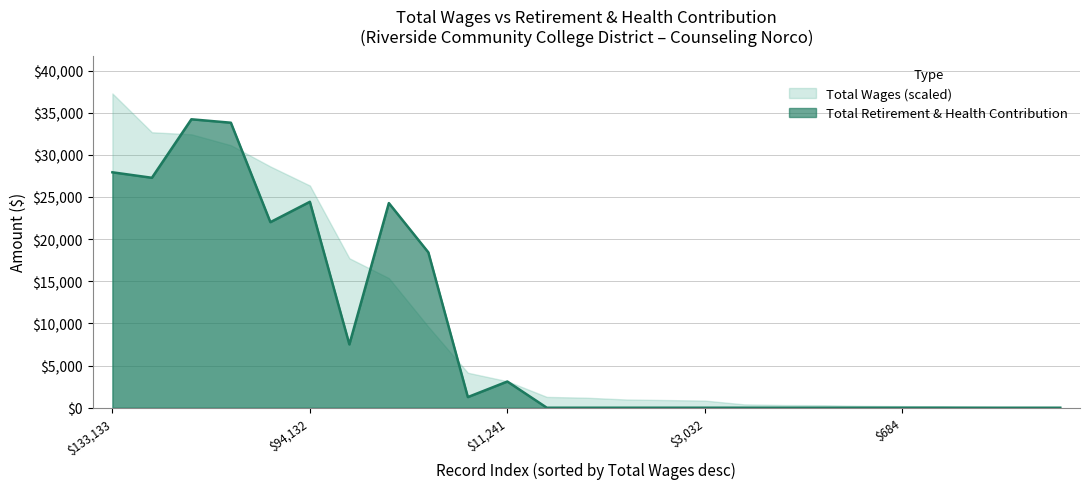

At which category does the data reach its first local peak?

115827